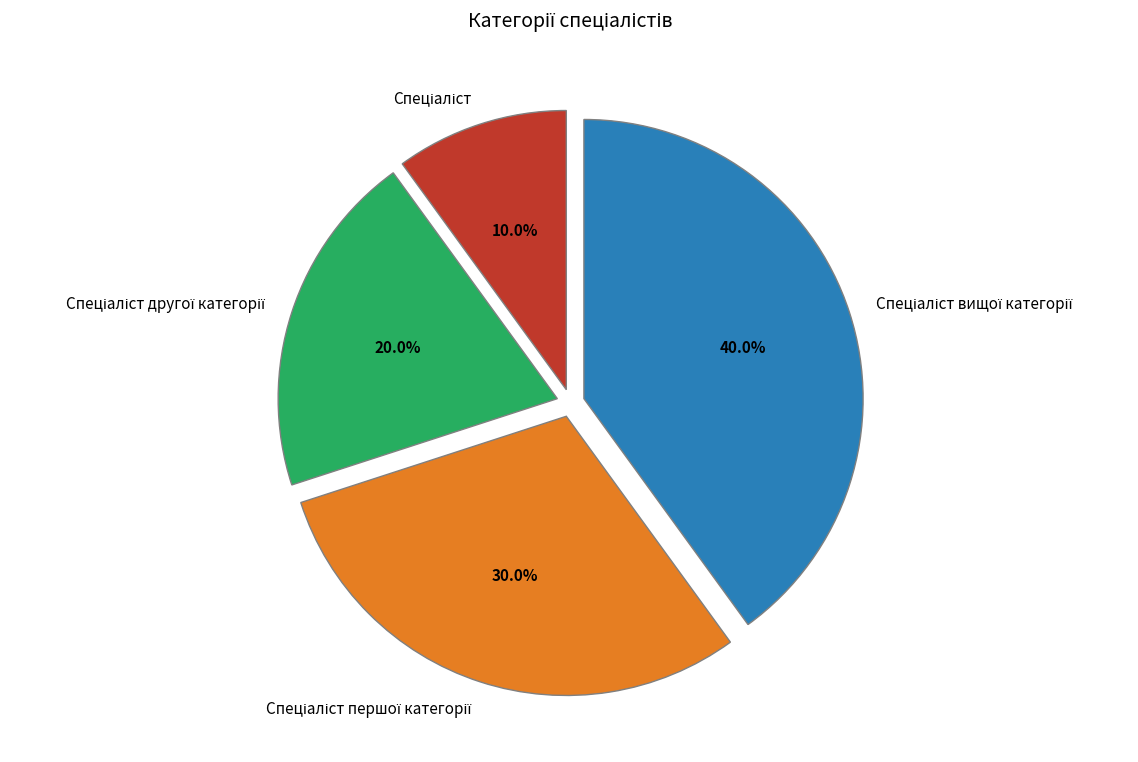

Does any single category account for the majority?

No